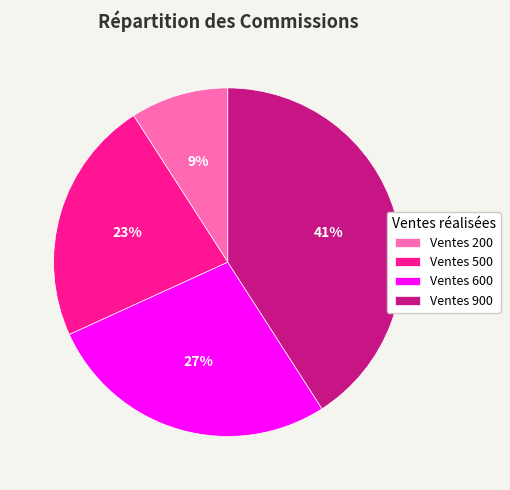

To the nearest percent, what portion does Ventes 200 represent?

9%